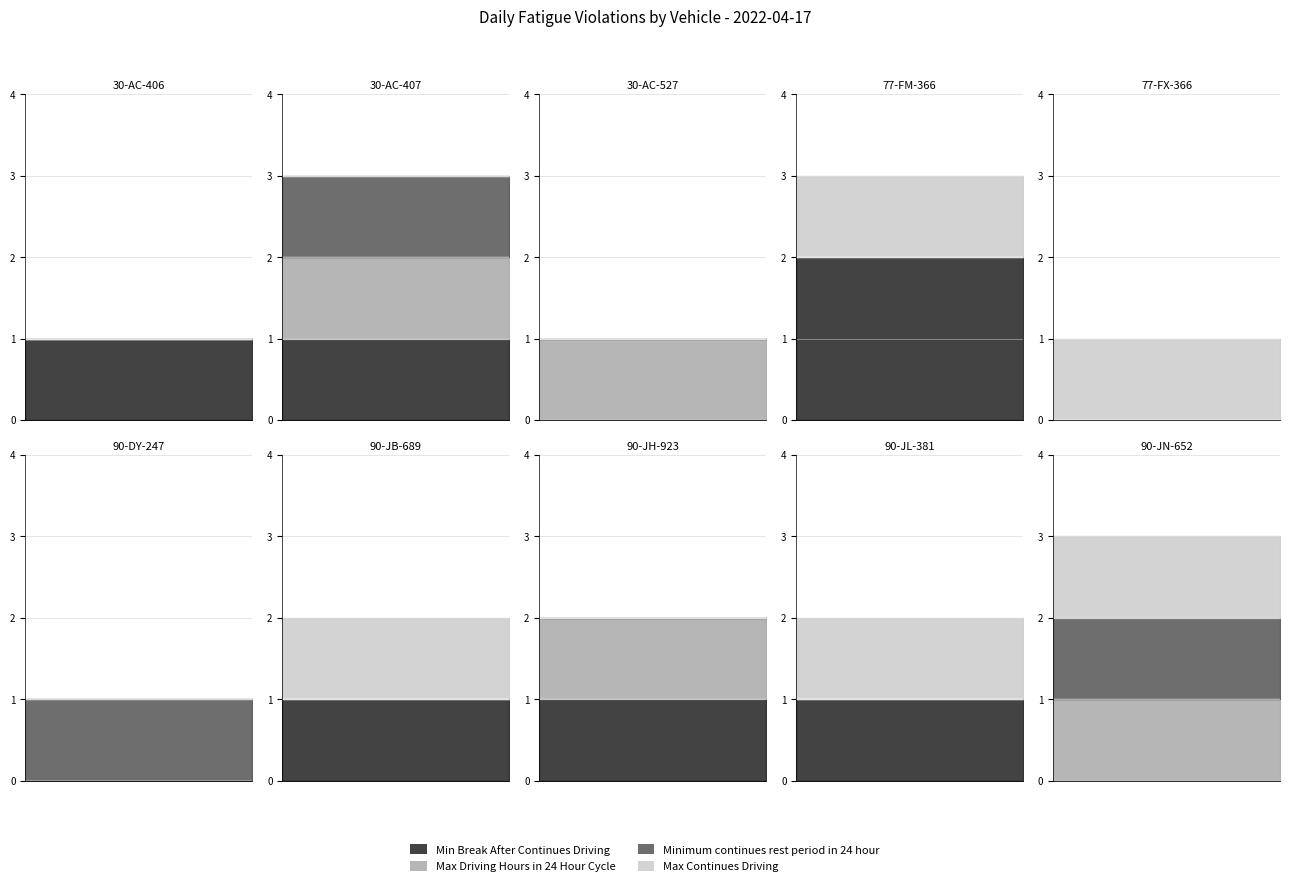

True or false: Max Continues Driving has more than 2 points higher than both neighbors.

False